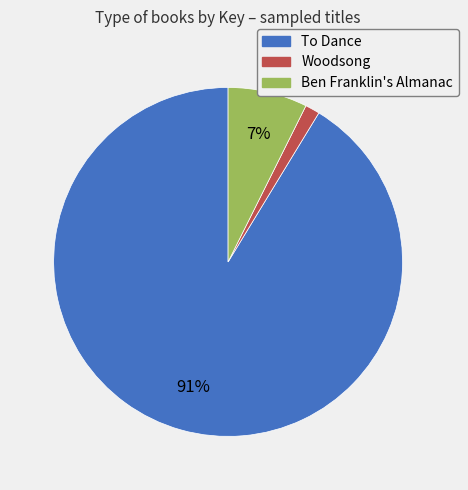

Which slice is the largest?

To Dance